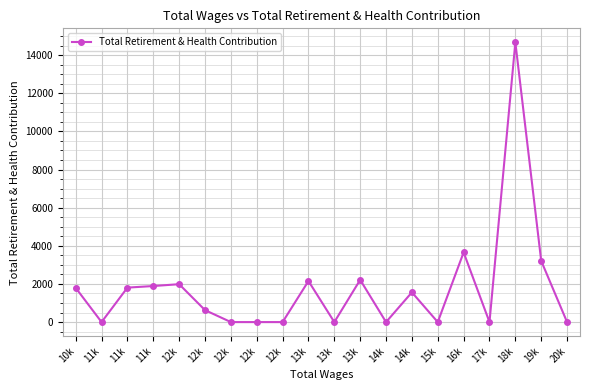

How many lines are shown in the chart?

1